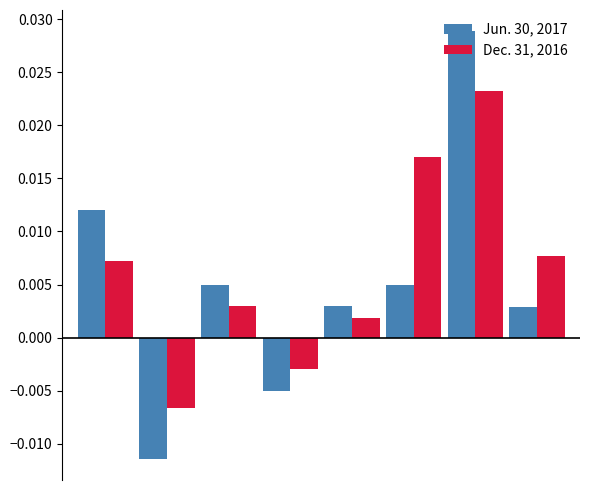

List the series in order of their overall mean, lowest first.

Jun. 30, 2017, Dec. 31, 2016